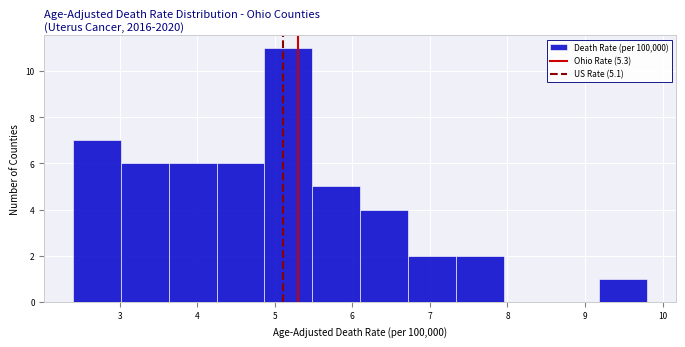

What is the height of the bar covering 6.7 to 7.3 on the x-axis? Neither the bar edges nor the heights are printed on the chart, so give them approximately, as read against the axes.

2